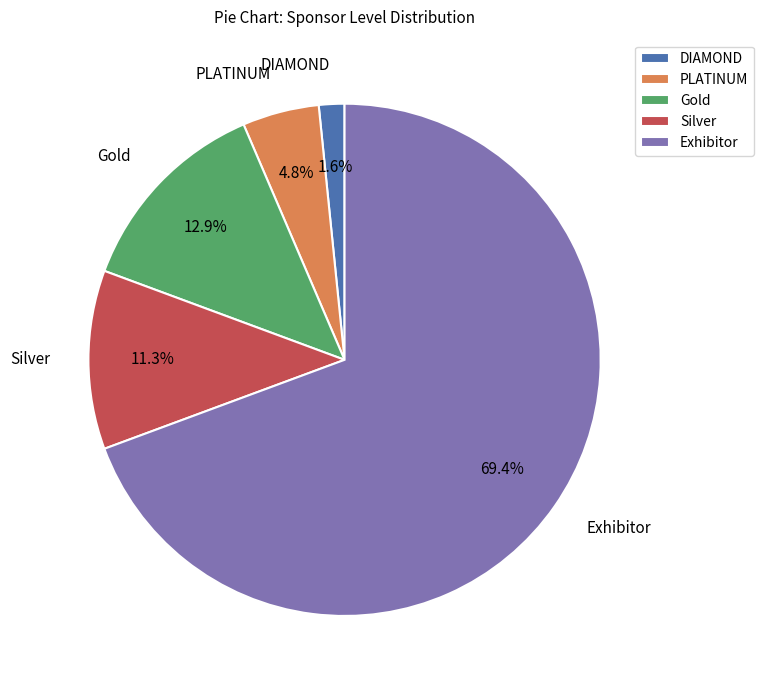

Between PLATINUM and DIAMOND, which is larger?

PLATINUM